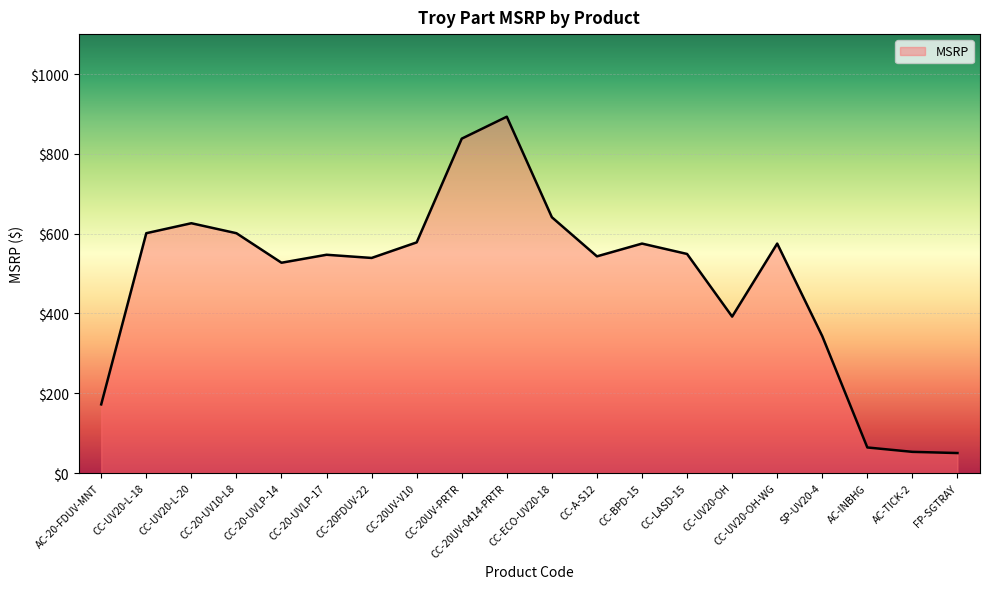

Is it true that the value at CC-20UV-PRTR is 838?

True